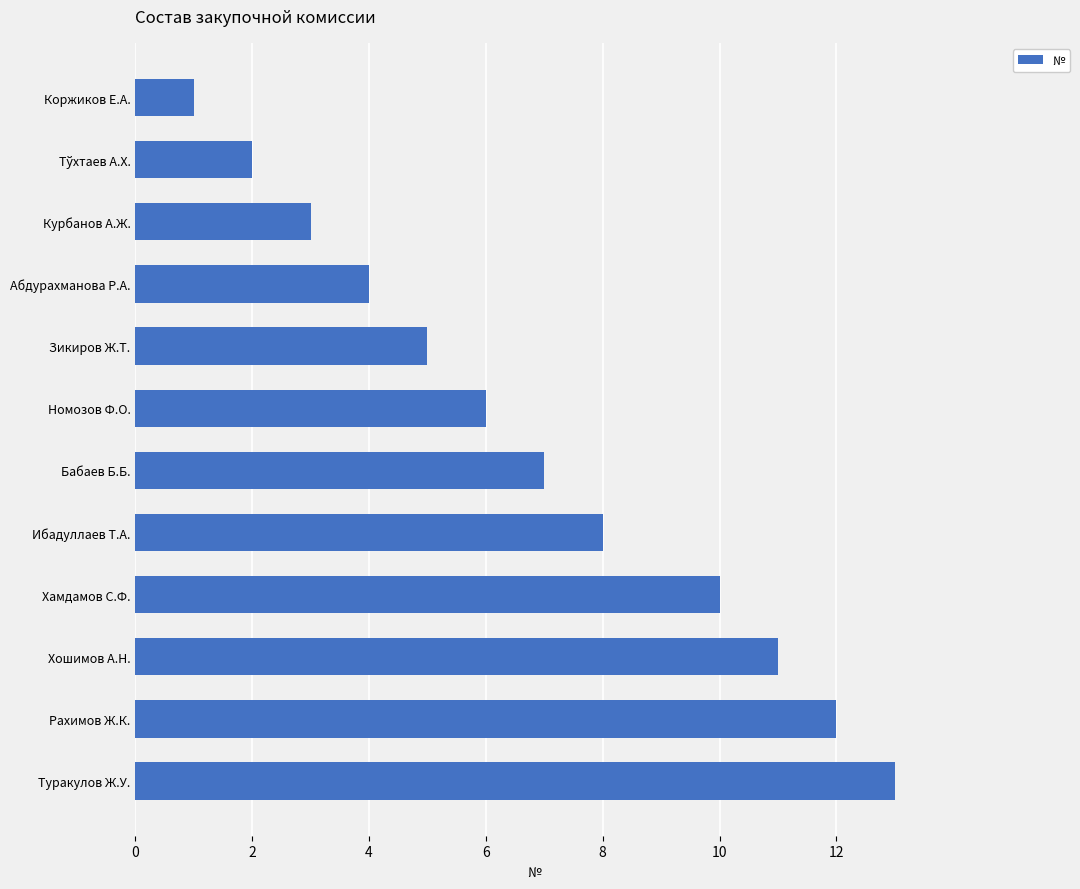

What is the average value?

7